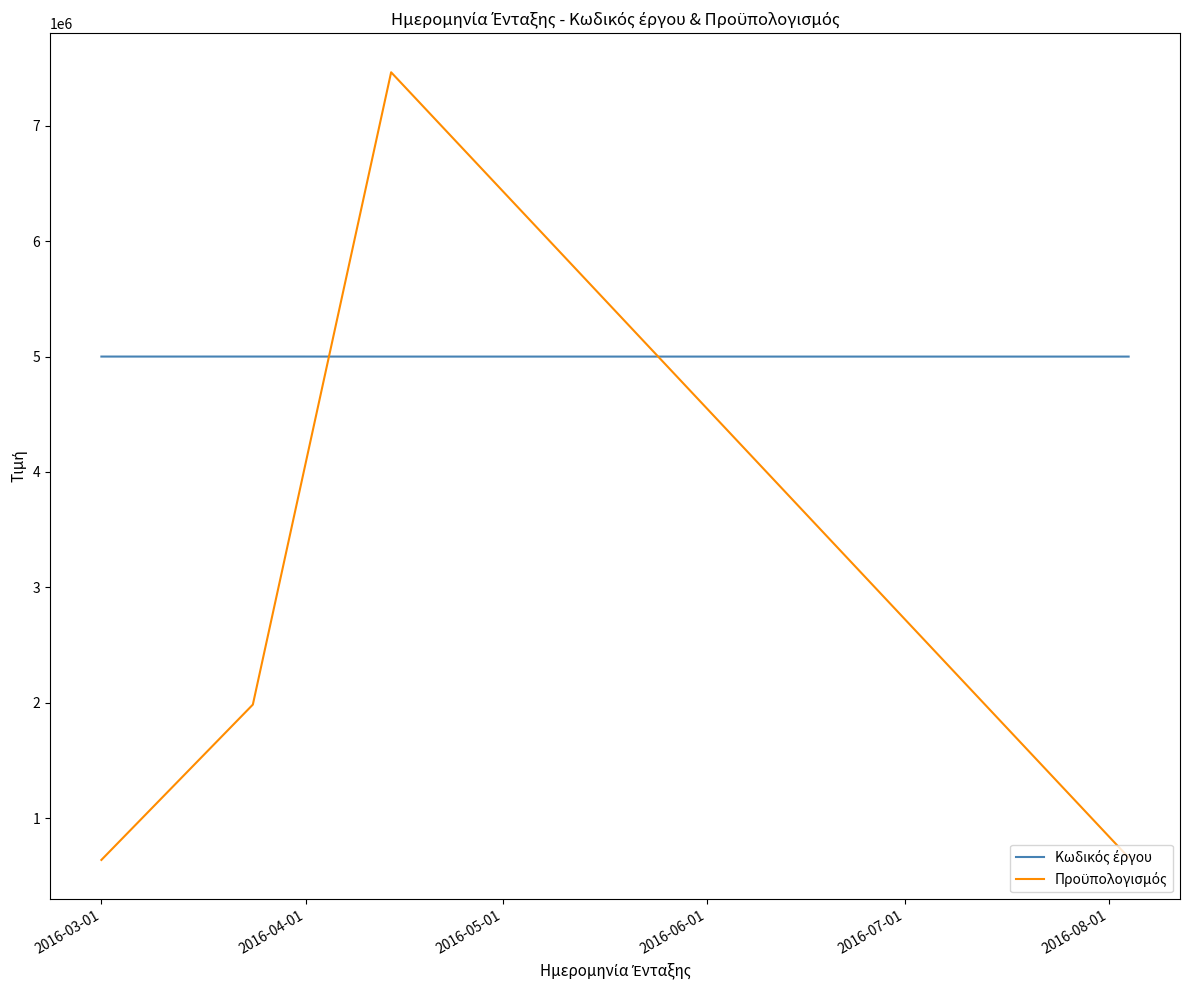

What is the greatest value displayed?

7464742.0